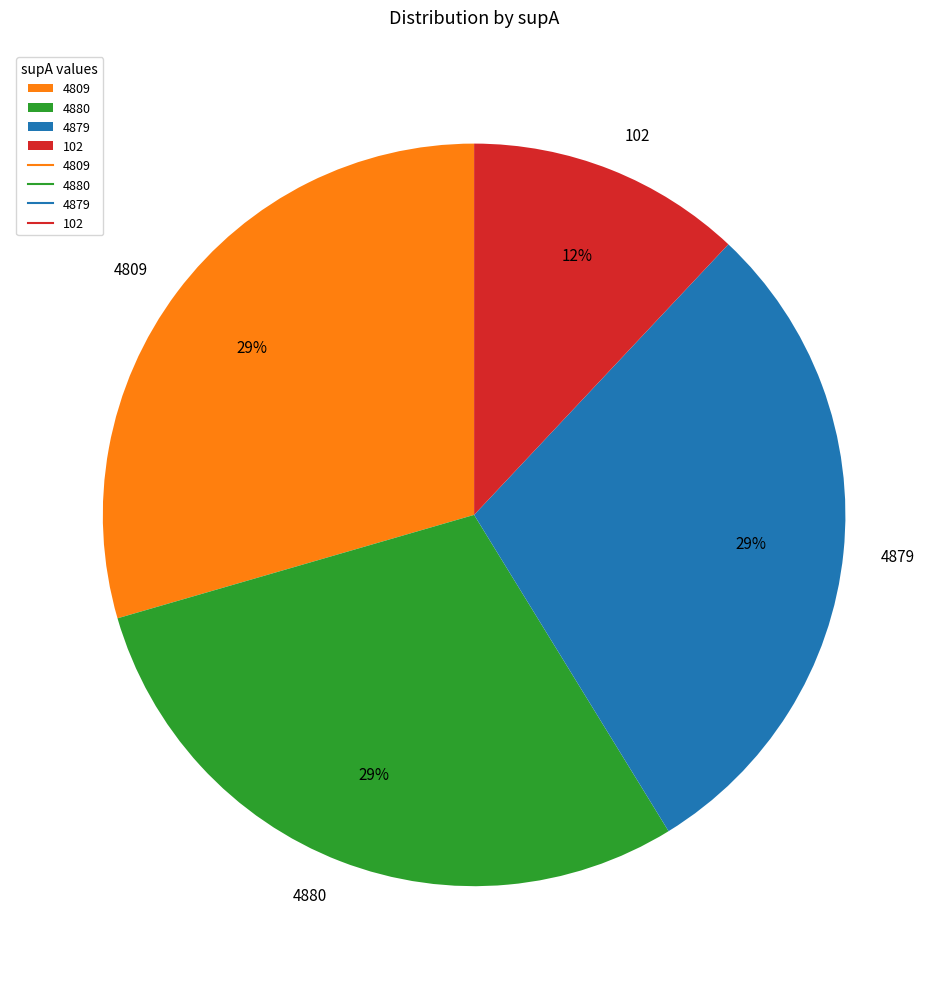

How many segments does this pie chart have?

4